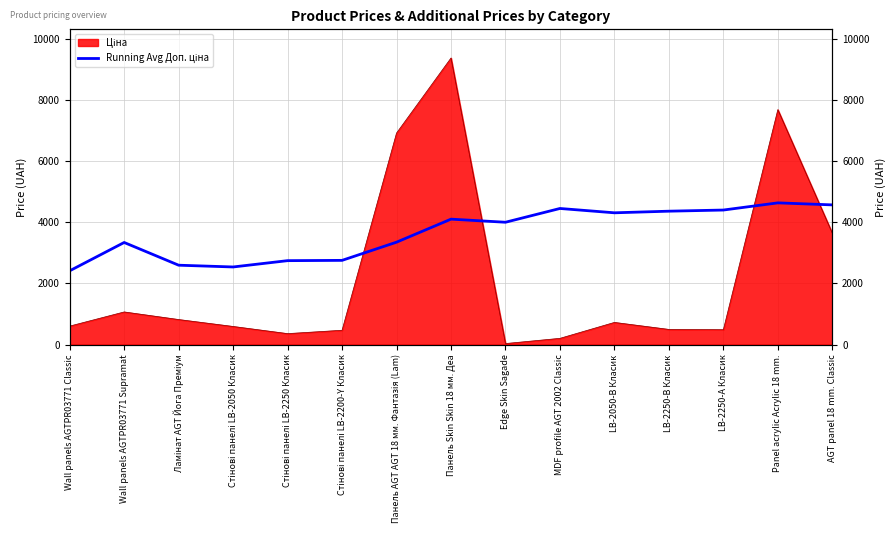

What is the sum of all values?

54613.5